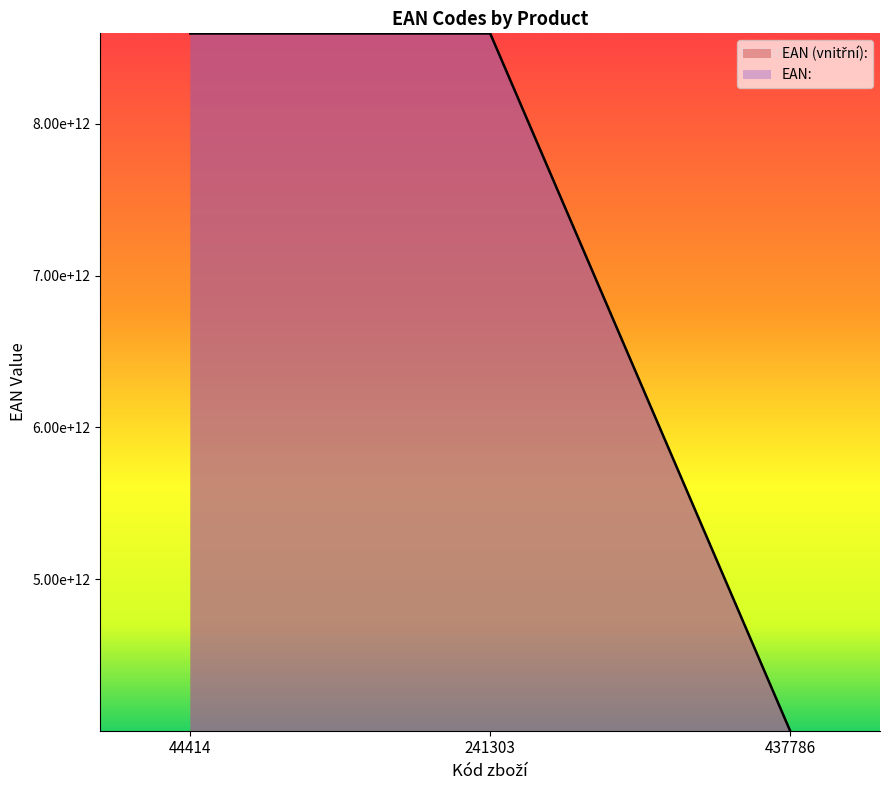

What value does the EAN (vnitřní): series have at 437786, to the nearest 10?

4002911789060